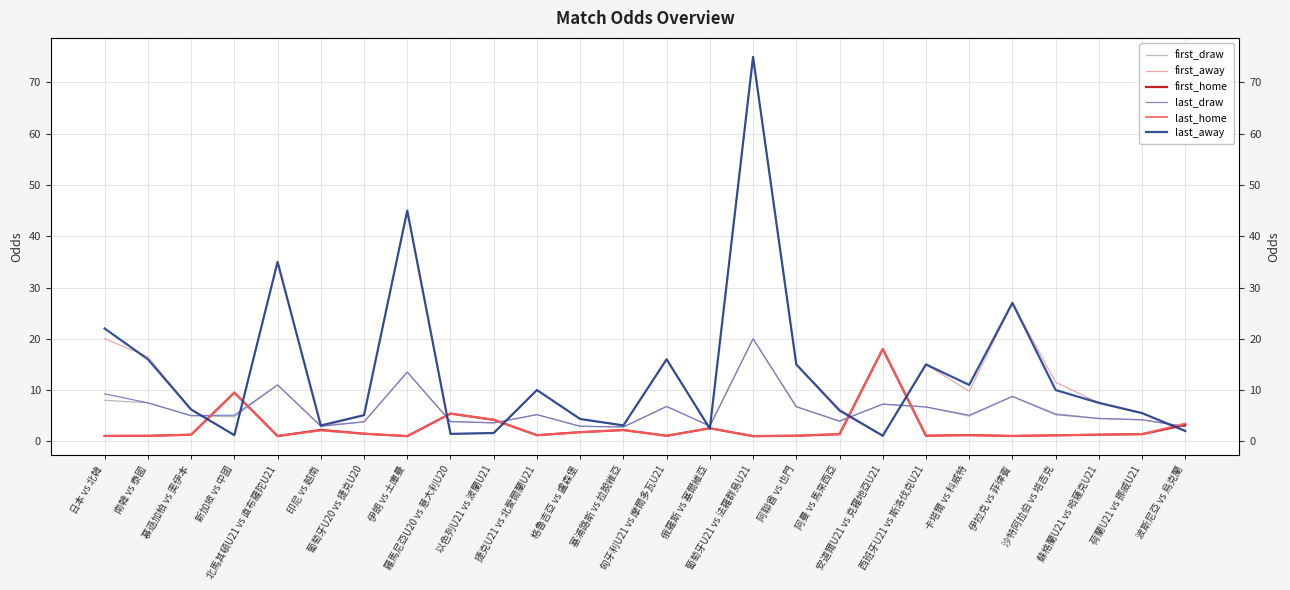

The value of first_draw at 羅馬尼亞U20 vs 意大利U20 is 6.3. True or false?

False